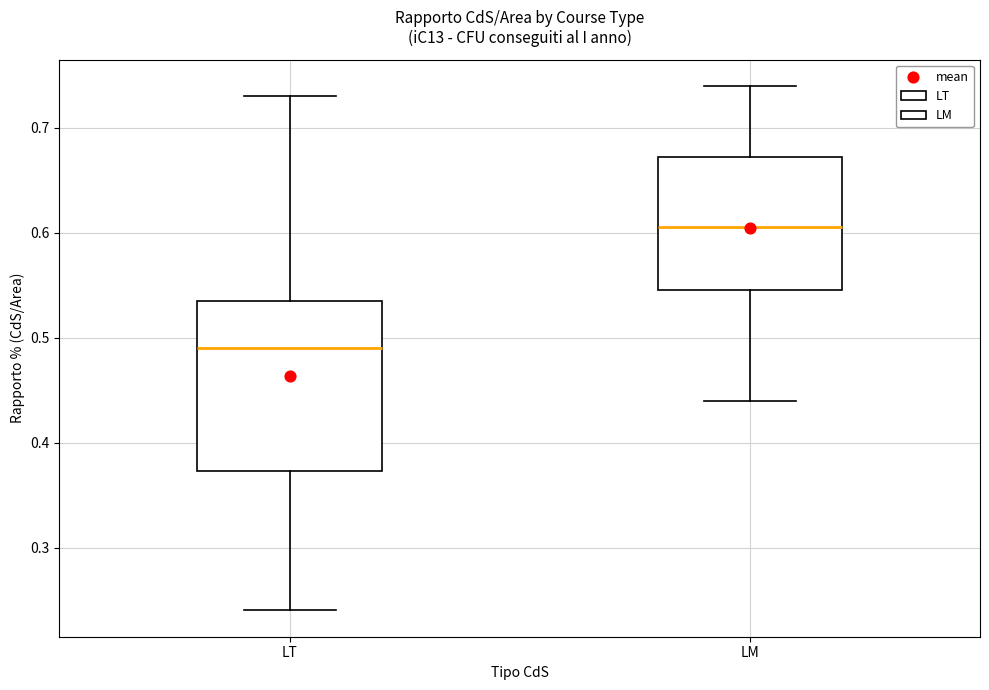

Where is the upper edge of the box for LM on the y-axis? The values are not printed on the chart, so give them approximately, as read against the axis.

0.67